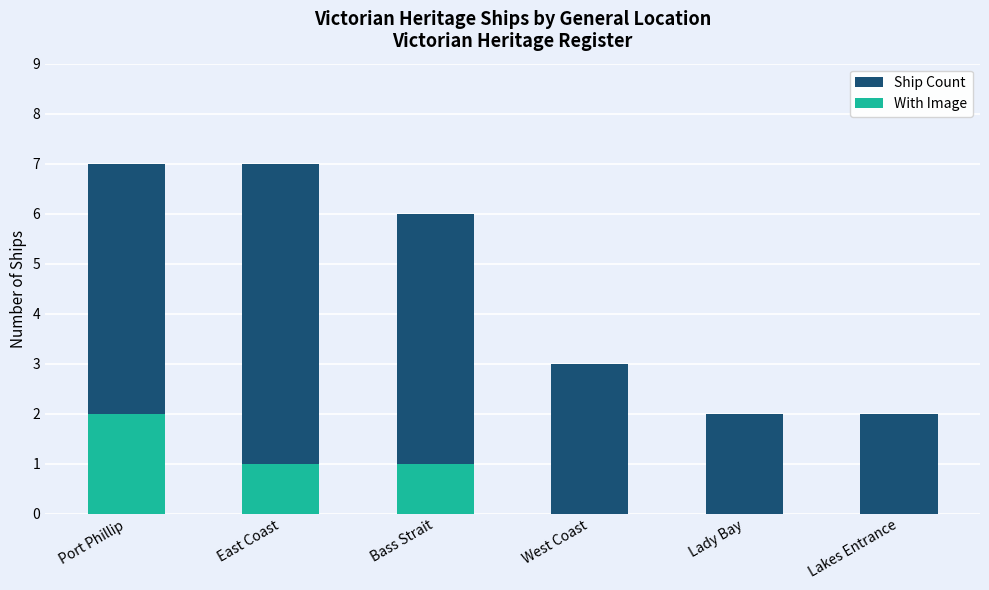

Is the value of With Image at Bass Strait greater than the value of Ship Count at Lakes Entrance?

No